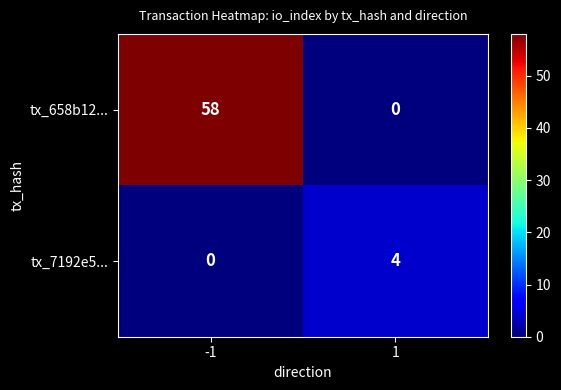

What is the sum of the tx_658b12... values at -1 and 1?

58